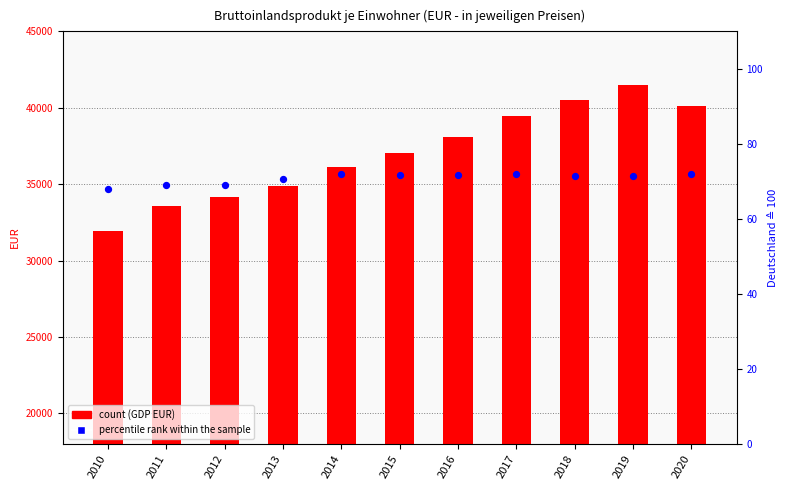

Which series has the largest total across all categories?

Deutschland